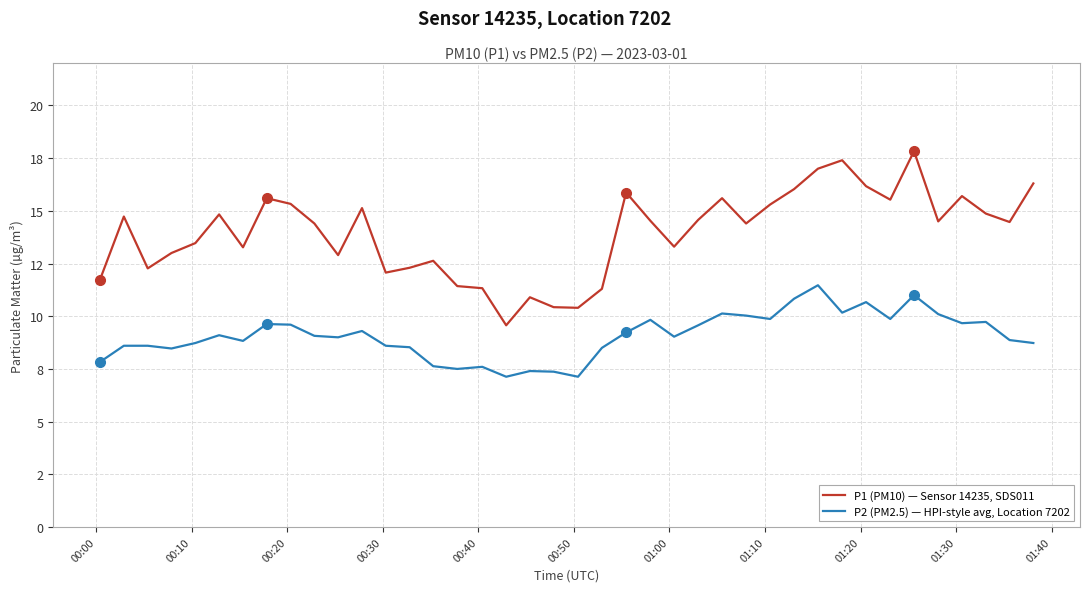

What are all the series names shown in the legend?

P1 (PM10) — Sensor 14235, SDS011, P2 (PM2.5) — HPI-style avg, Location 7202